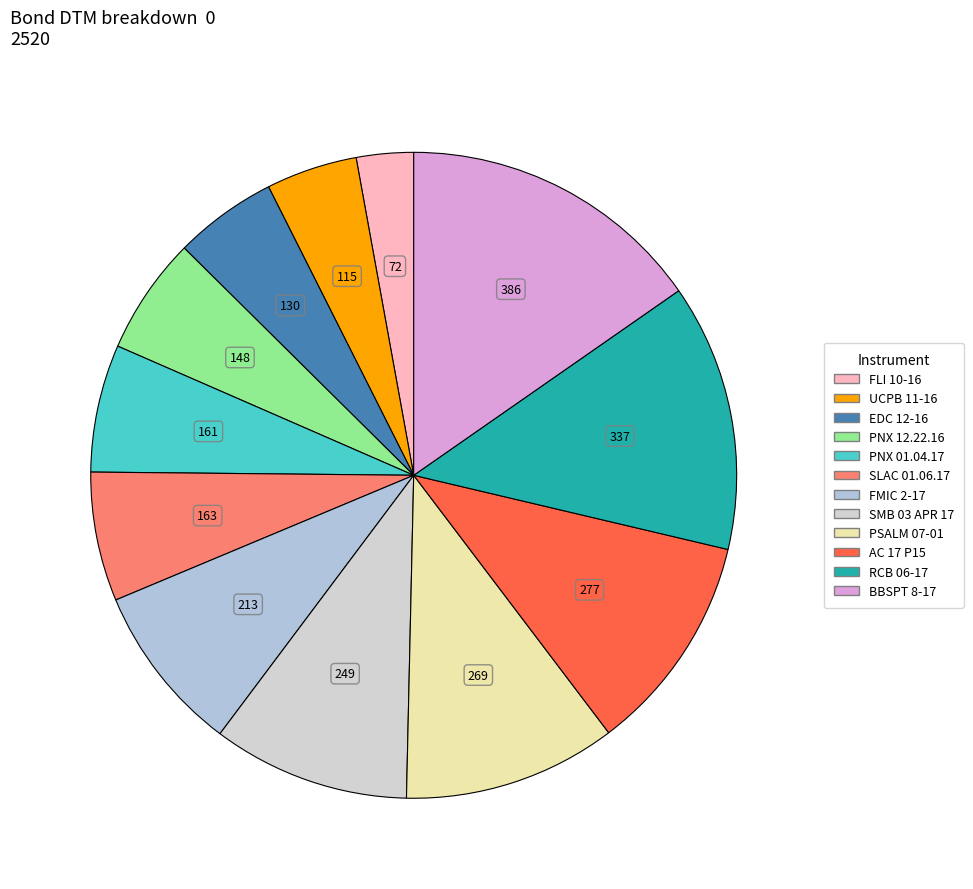

Combined, what portion of the pie is FMIC 2-17 and EDC 12-16?

13.6%